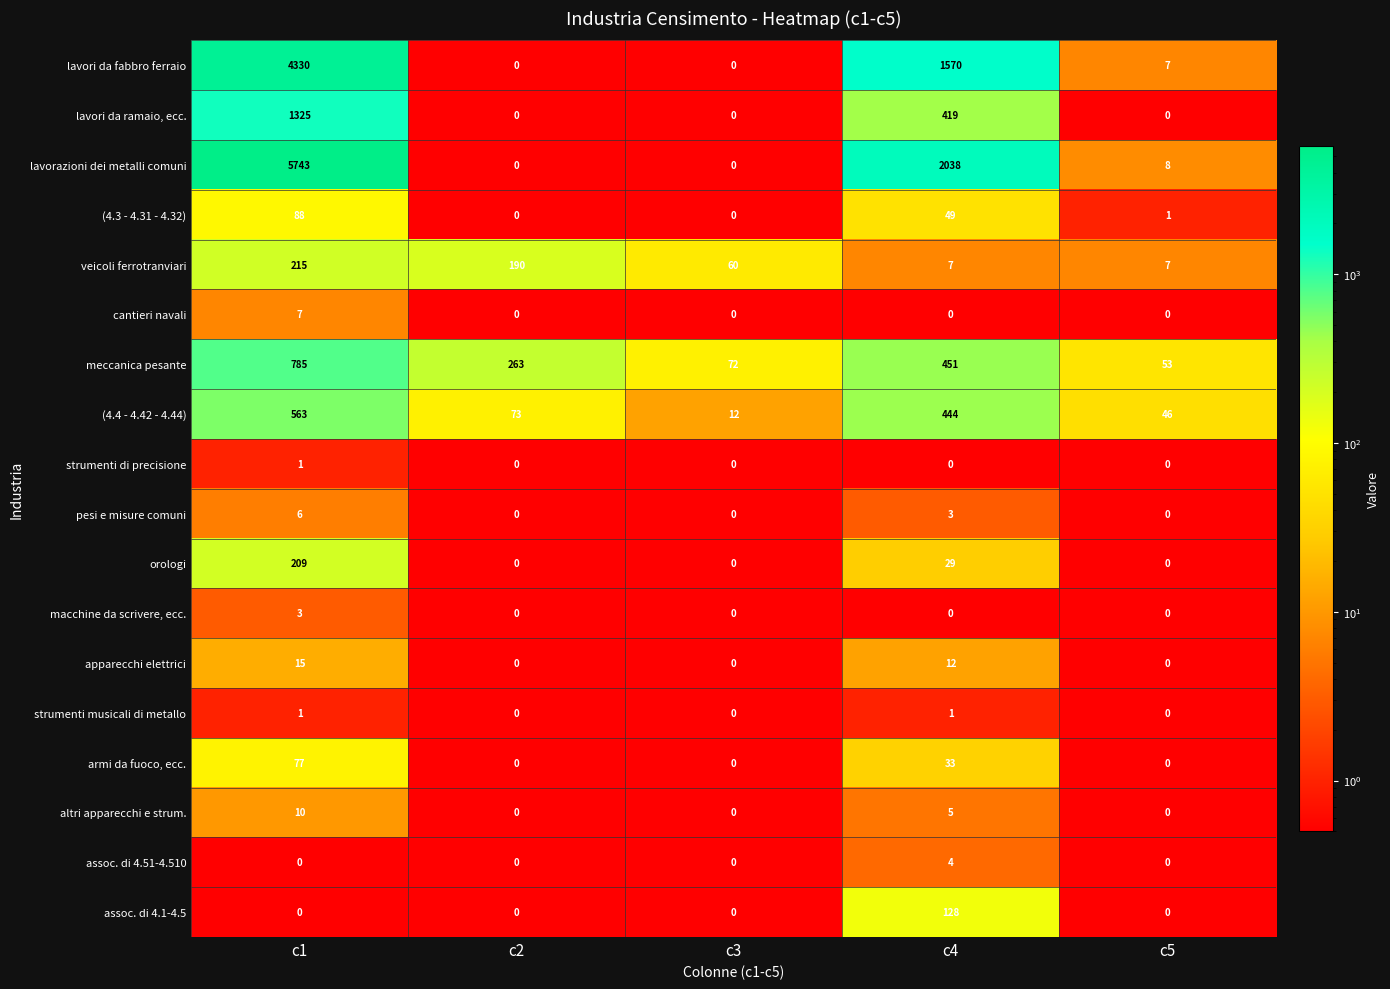

What is the maximum value shown in the chart?

5743